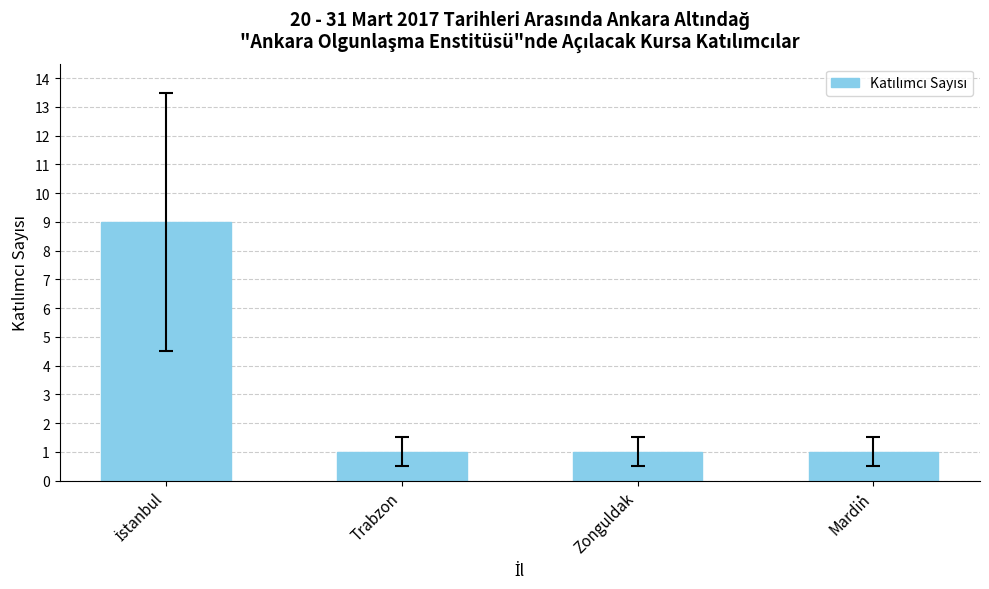

What is the ratio of the value at Trabzon to the value at Mardi̇n?

1.0